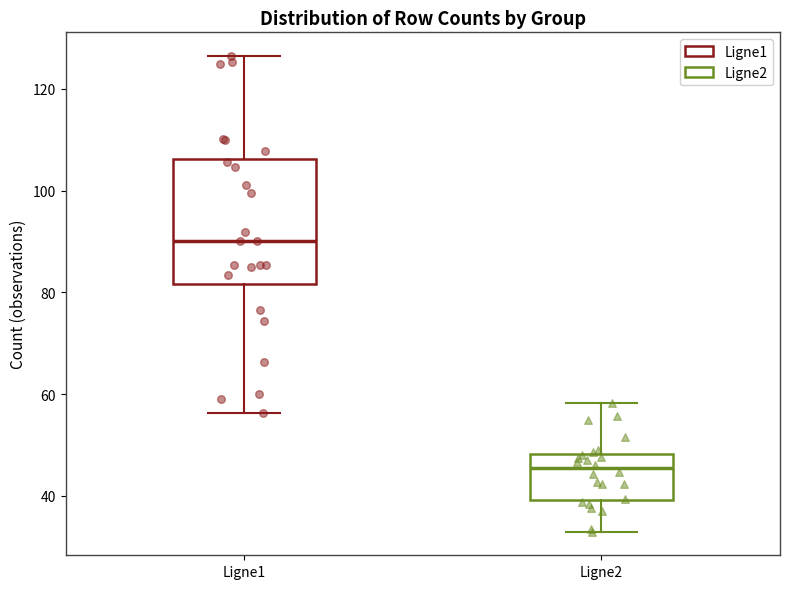

Reading left to right, read every box against the y-axis: the position of its median line, the range the box covers, and the ends of its whiskers. The values are not printed on the chart, so give them approximately, as read against the axis.

Ligne1: median 90, box 82 to 106, whiskers 56 to 126
Ligne2: median 46, box 40 to 48, whiskers 34 to 58